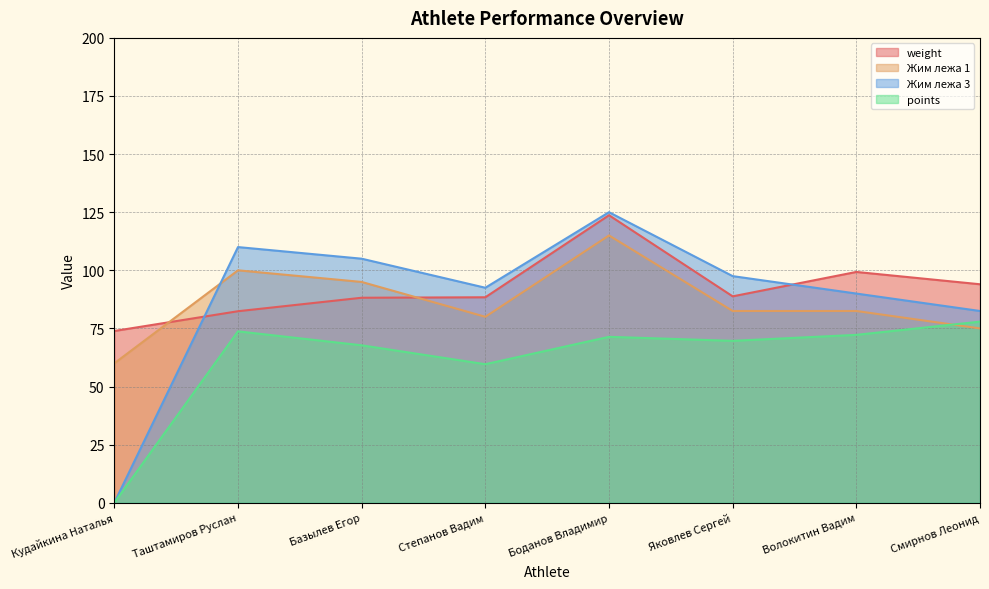

At Таштамиров Руслан, list the series in order from largest to smallest.

Жим лежа 3, Жим лежа 1, weight, points